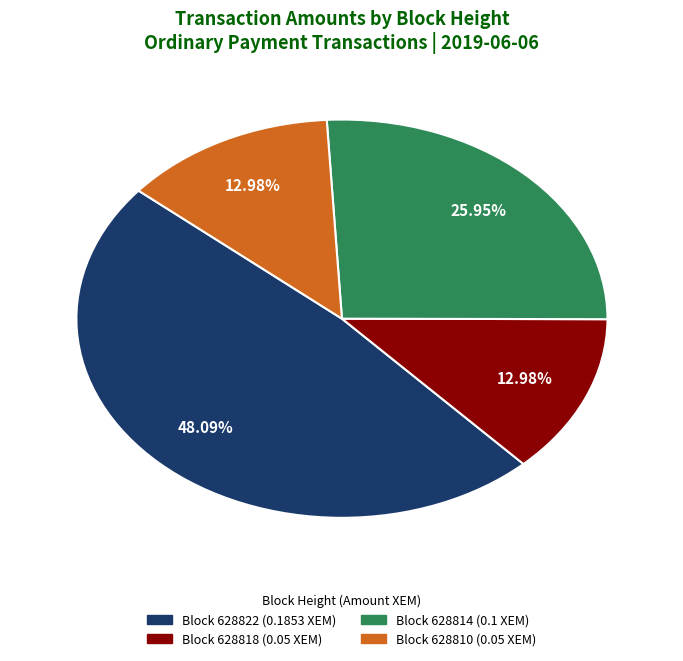

Is there a majority slice in this chart?

No